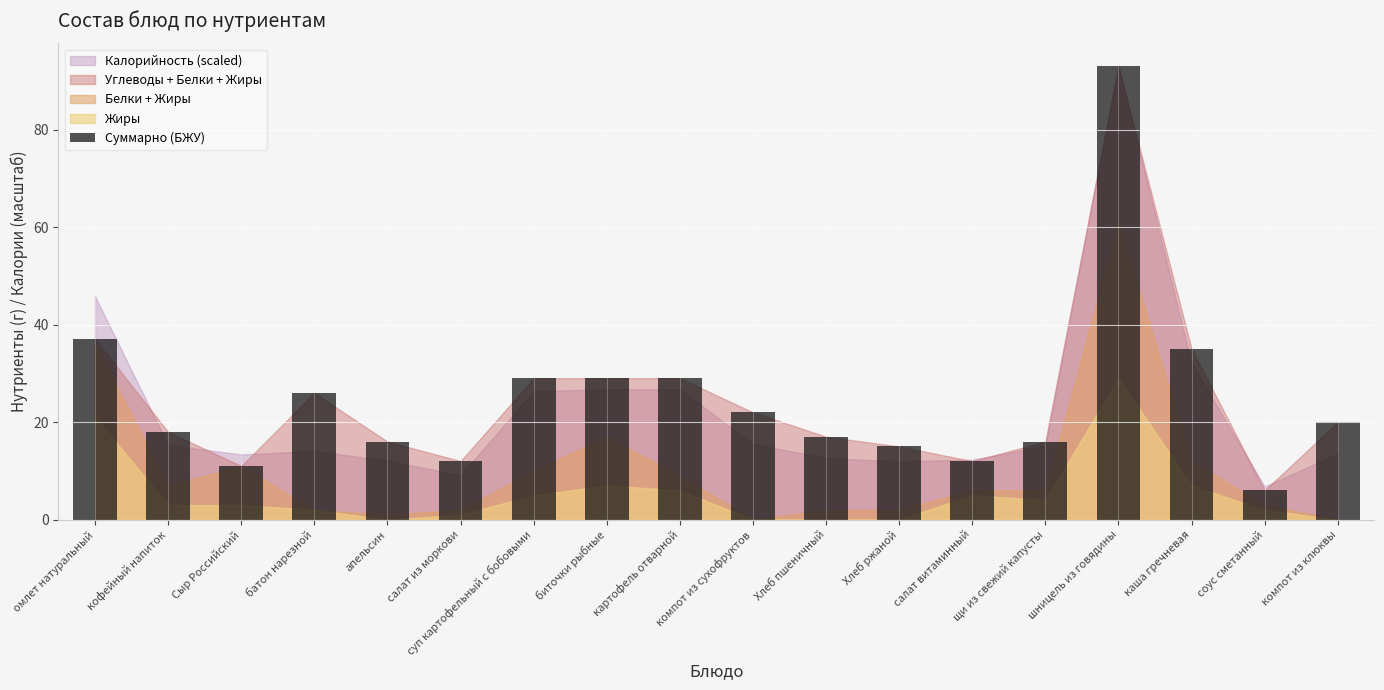

Which label corresponds to the largest value in the chart?

шницель из говядины